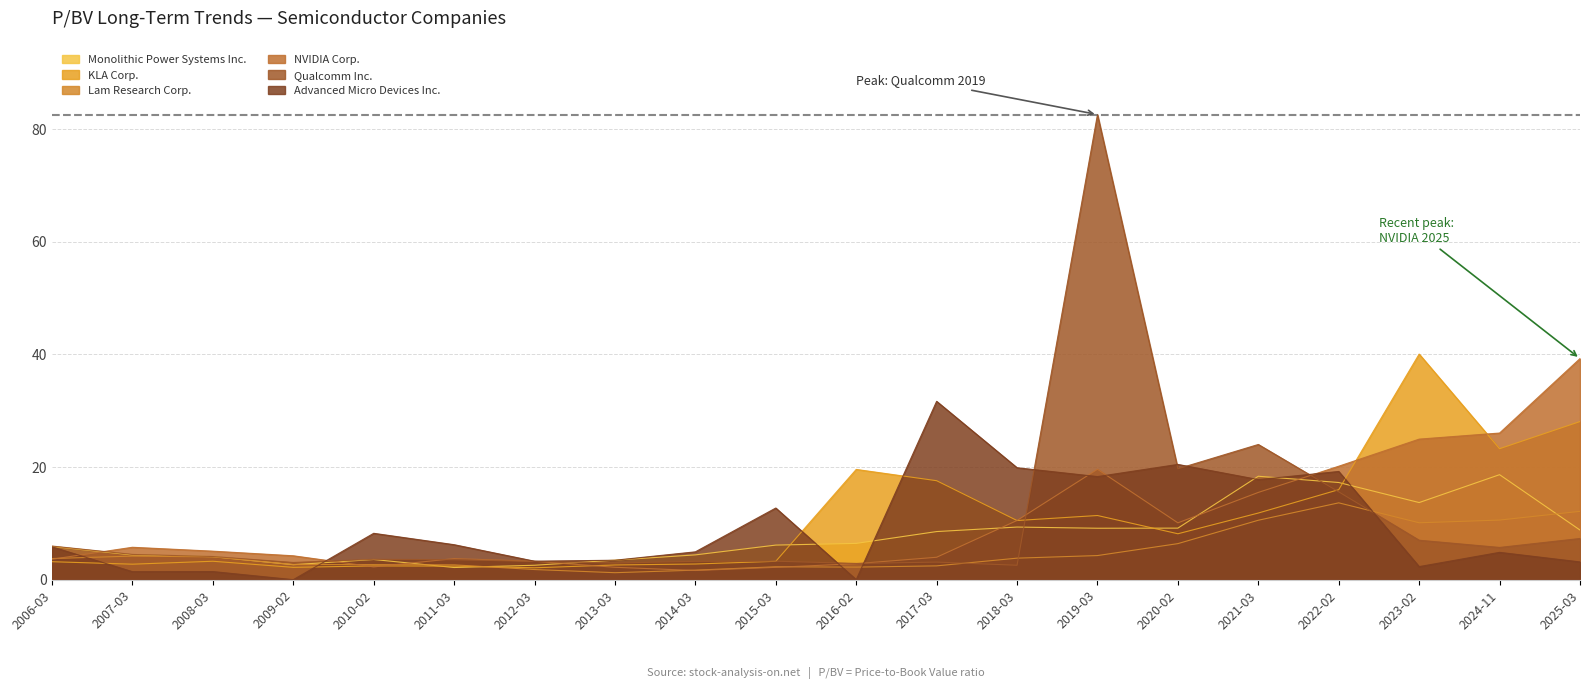

Which series has the largest range (max minus min)?

Qualcomm Inc.